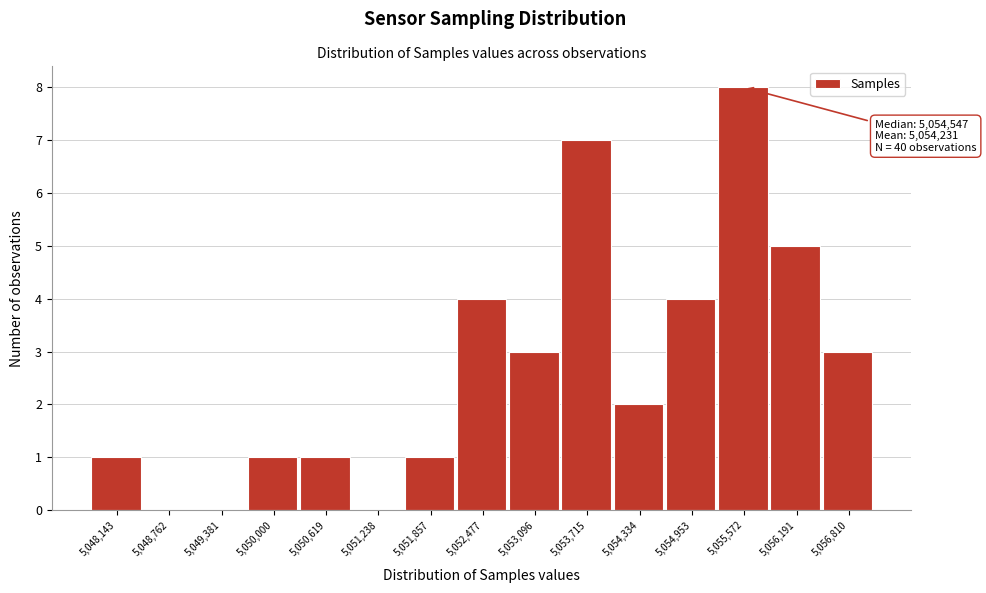

Which range on the x-axis has the tallest bar?

5055300 to 5055900